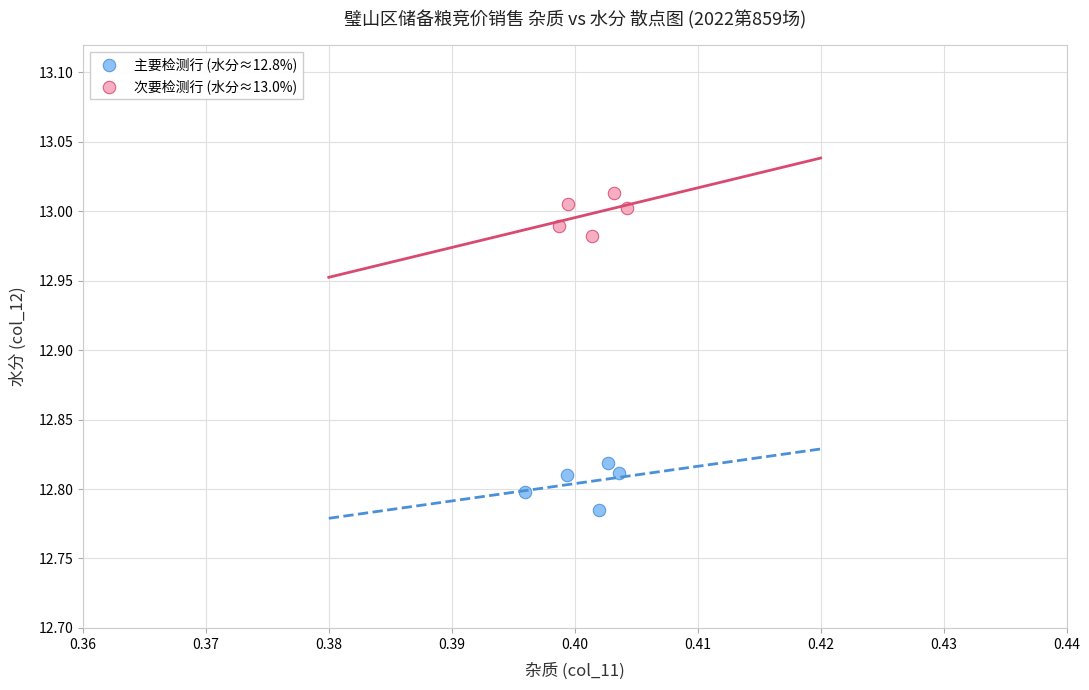

Which series contains the lowest Y value?

主要检测行 (水分≈12.8%)